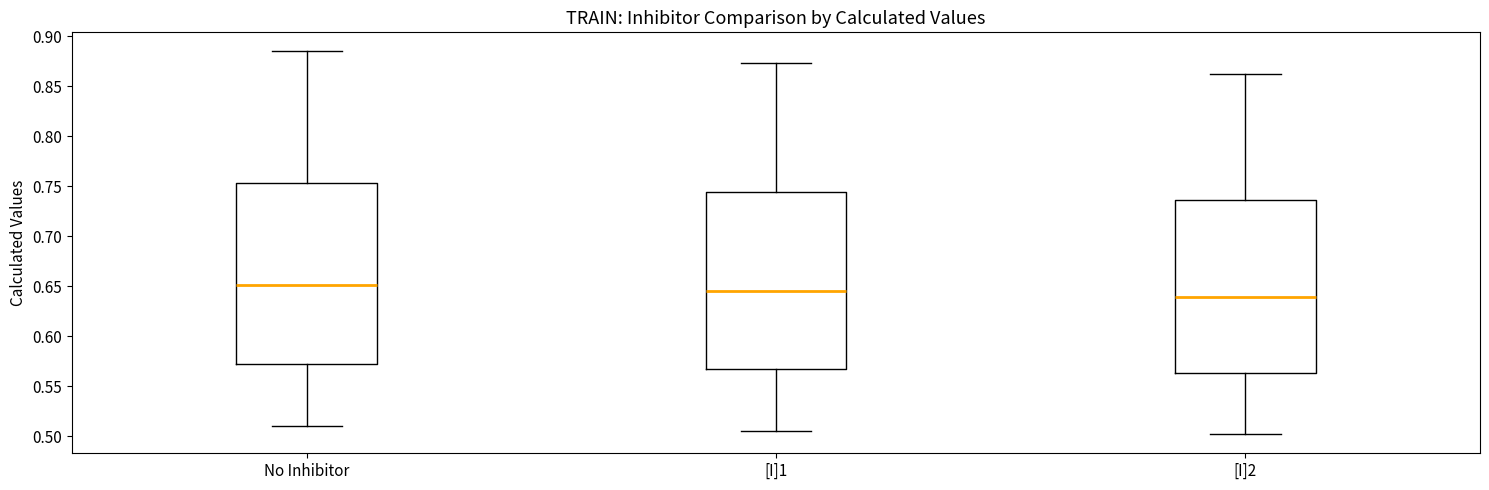

Which box has the highest median line?

No Inhibitor